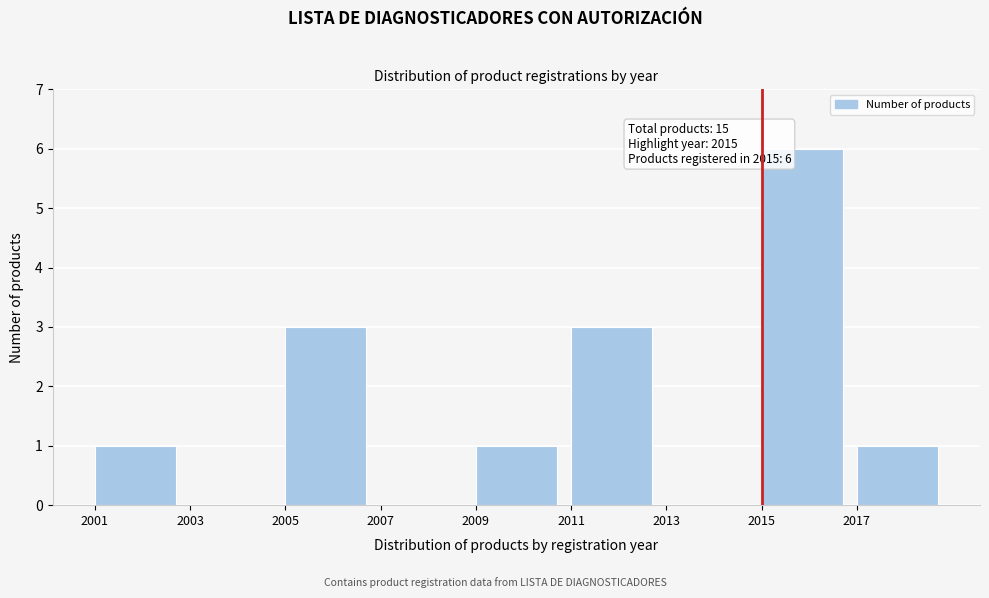

Over which range of the x-axis is the bar tallest?

2015 to 2017